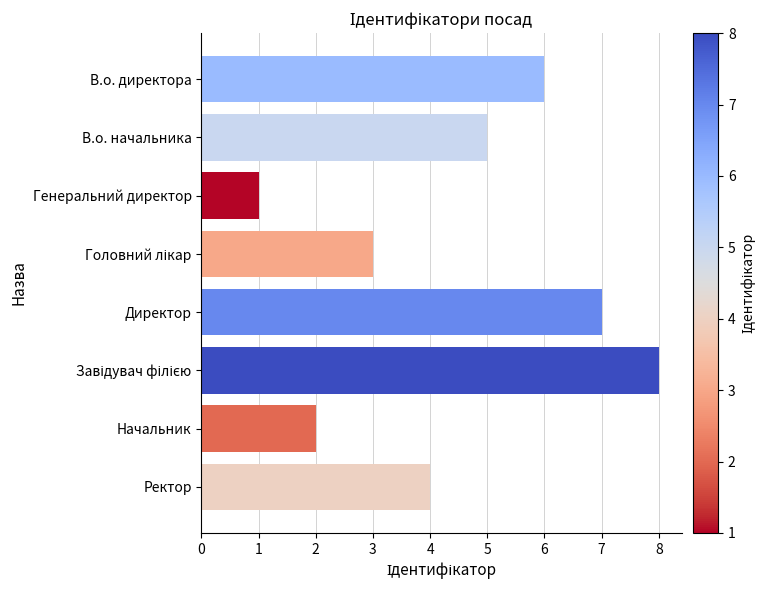

Reading top to bottom, list all the values displayed in this chart.

6	5	1	3	7	8	2	4